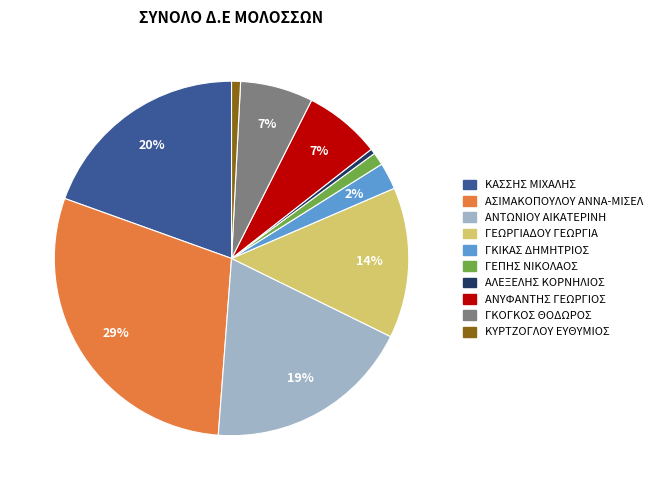

Is there a majority slice in this chart?

No